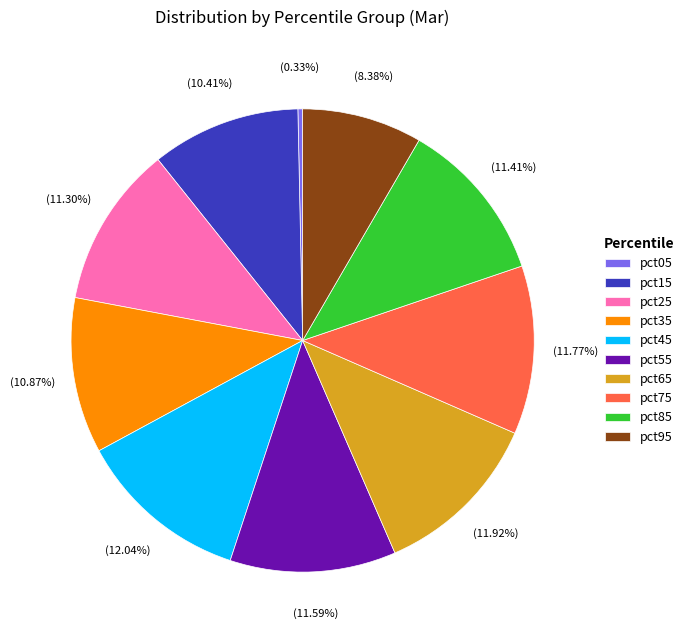

Is pct85 the majority of the pie?

No